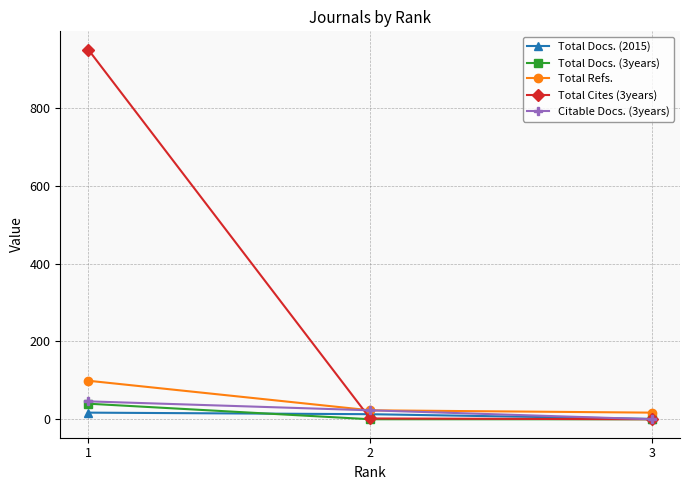

At how many categories does at least one series exceed 258?

1